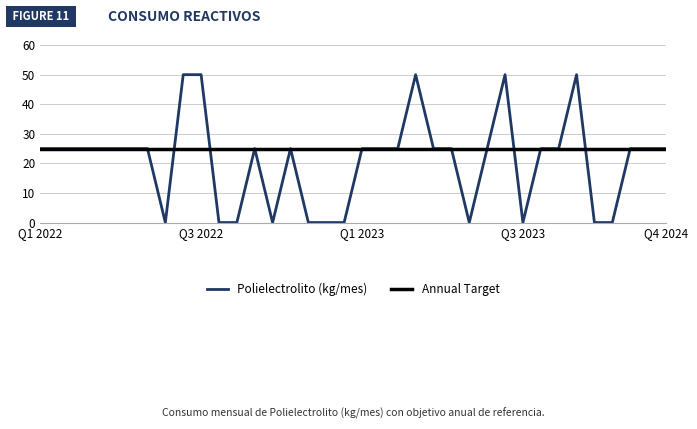

Which series has the largest range (max minus min)?

Polielectrolito (kg/mes)